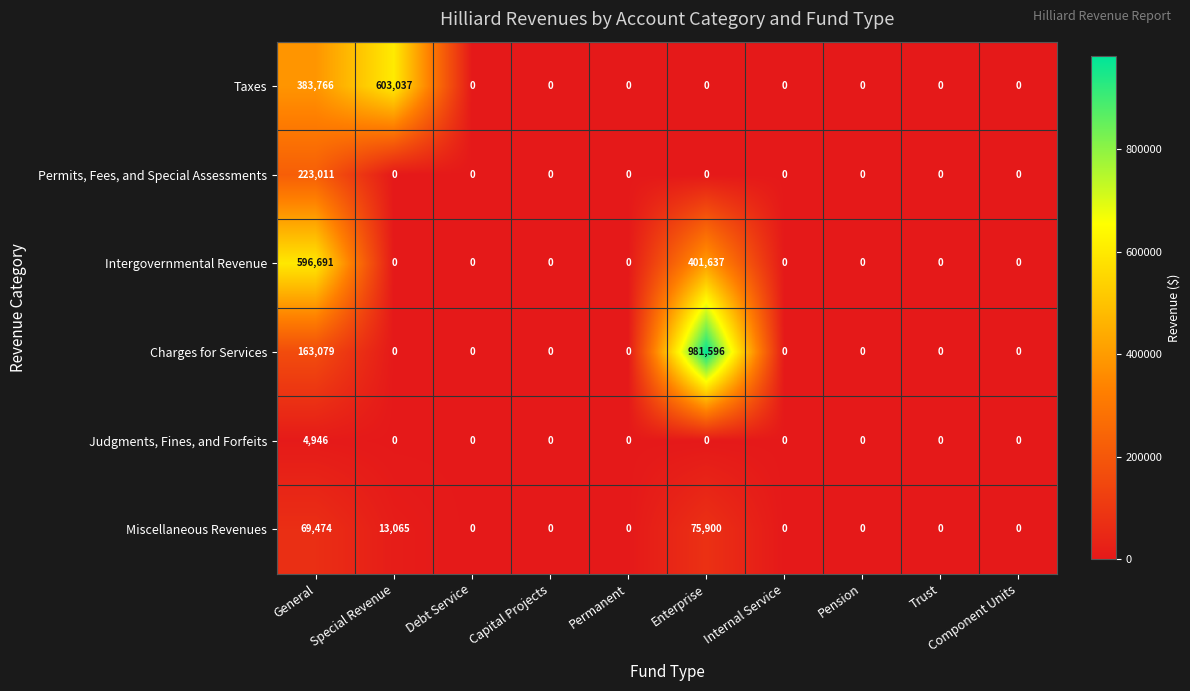

Is it true that Taxes equals -200378 at Enterprise?

False